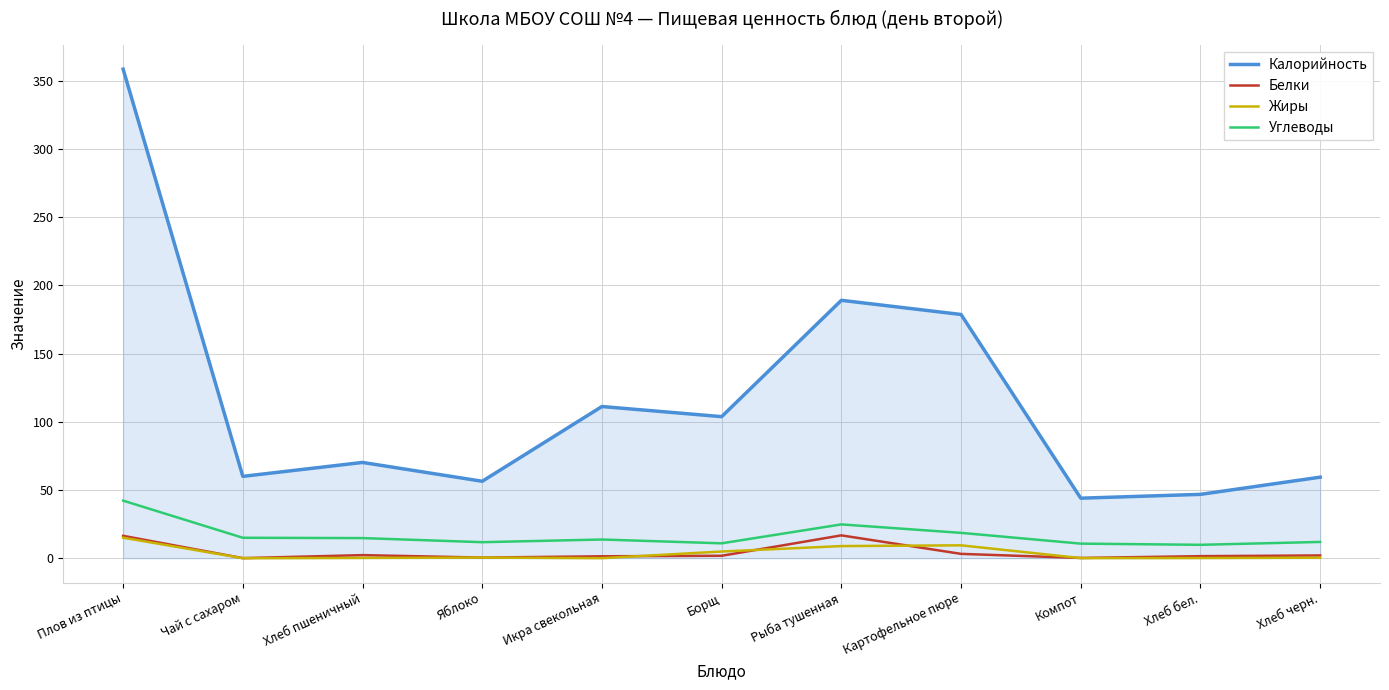

At which label does Белки first exceed 1?

Плов из птицы